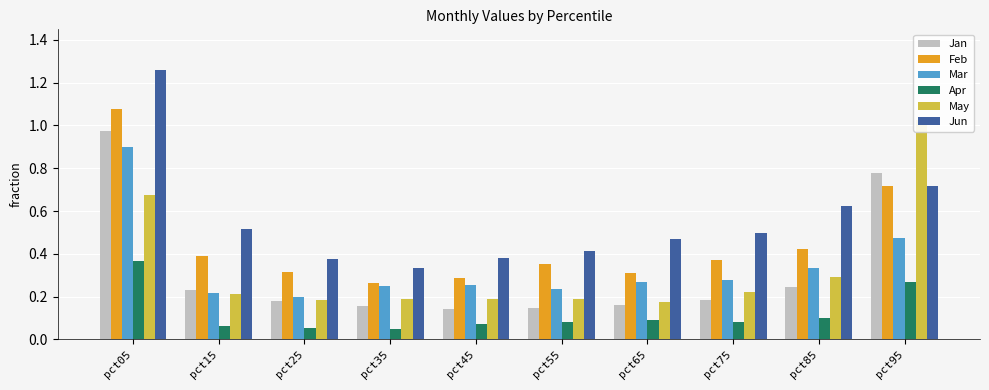

What is the total value across all series at pct55?

1.4